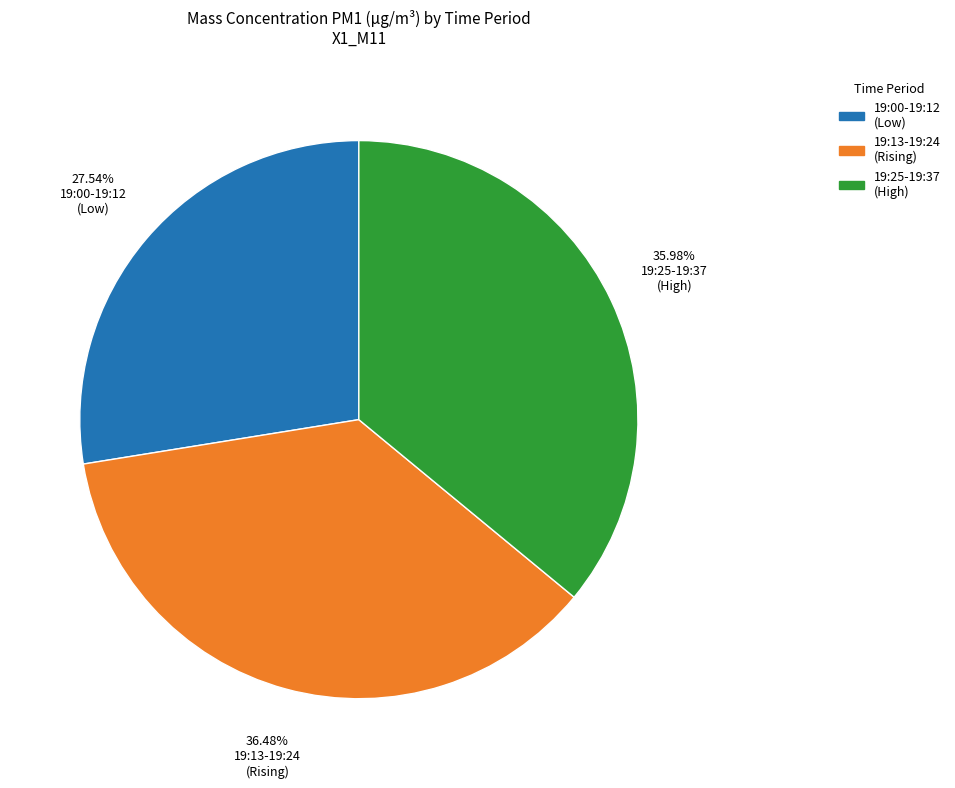

How many slices are in this pie chart?

3